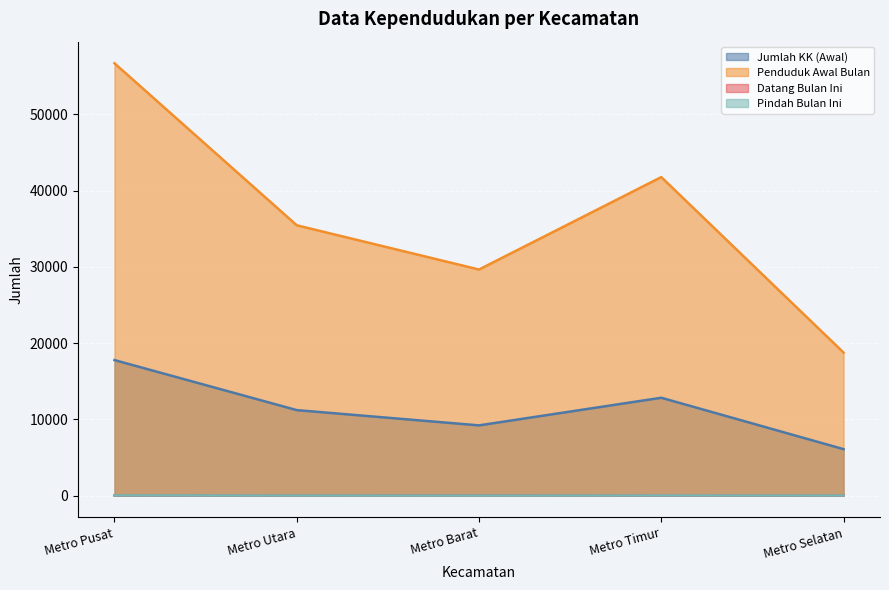

What is the difference between the maximum and minimum values in the Jumlah KK (Awal) series?

11679